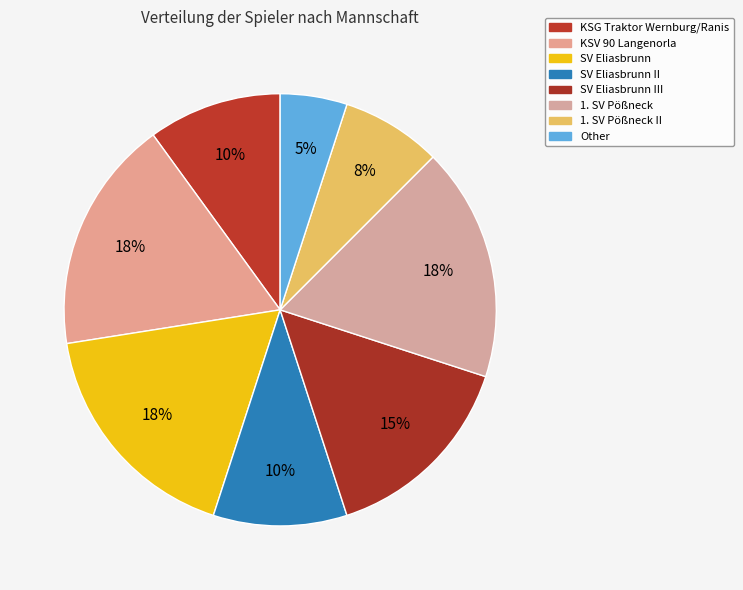

To the nearest percent, what percentage of the pie is KSG Traktor Wernburg/Ranis?

10%